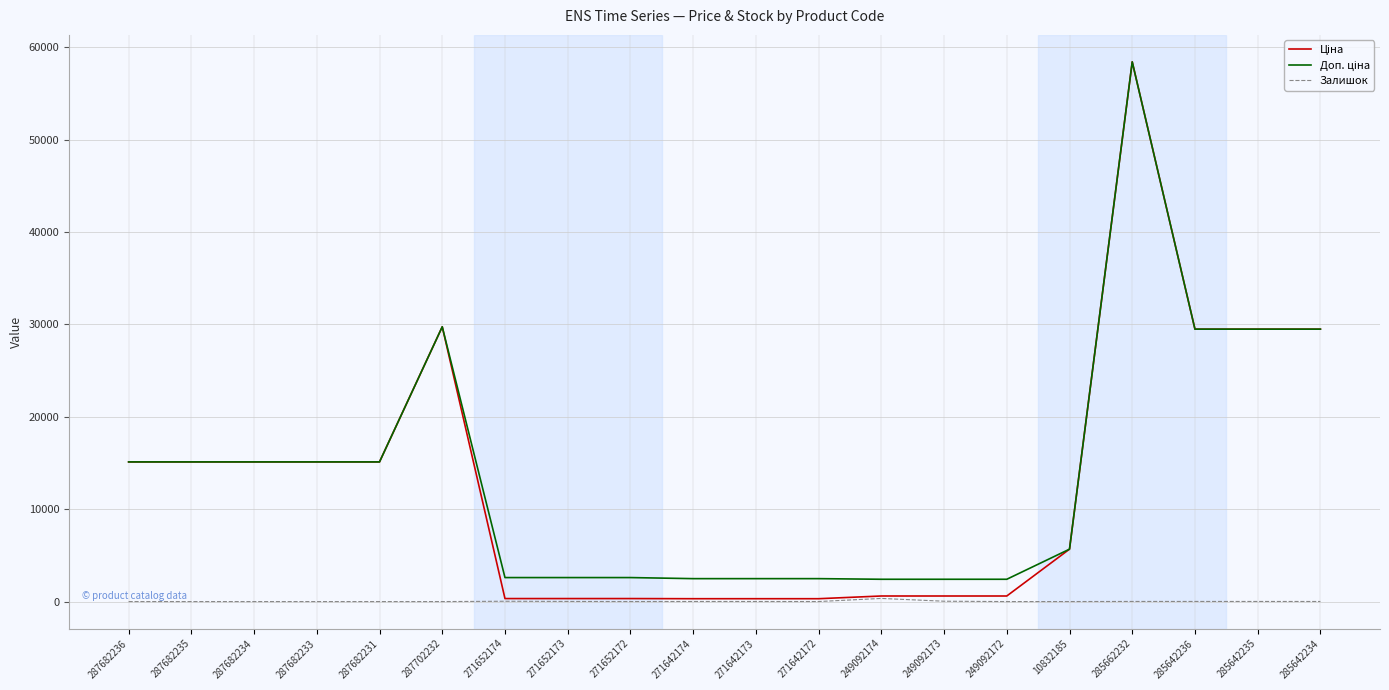

At which category is the sum across all series the highest?

285662232